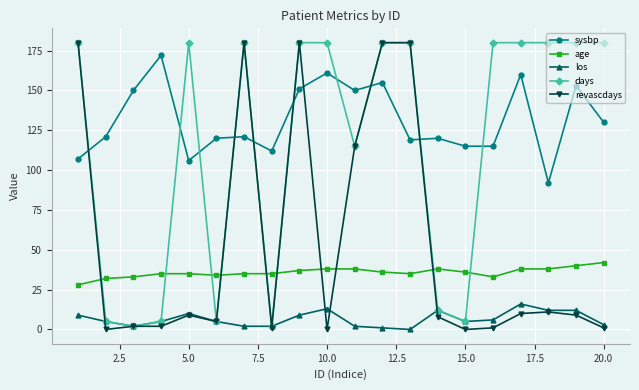

What are all the series names shown in the legend?

sysbp, age, los, days, revascdays